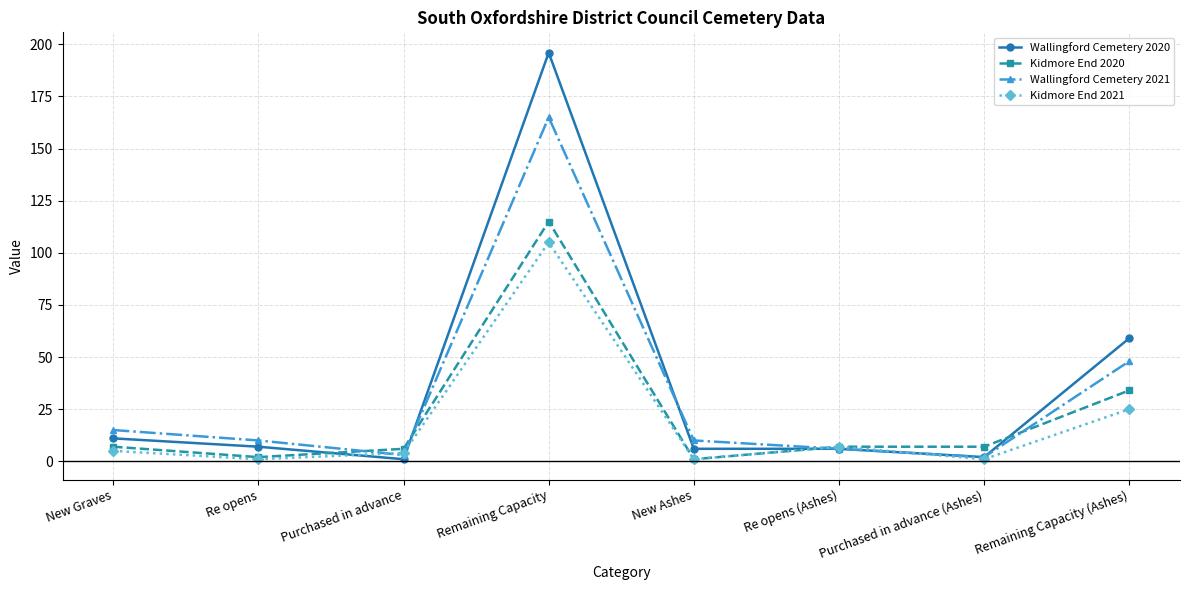

What is the difference between the maximum and minimum values in the Kidmore End 2021 series?

104